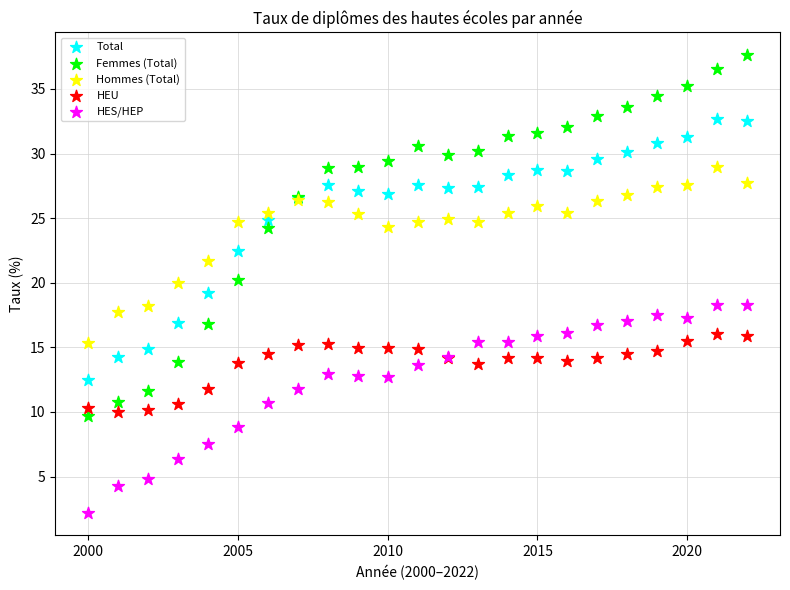

Which series has the largest Y range (max minus min)?

Femmes (Total)